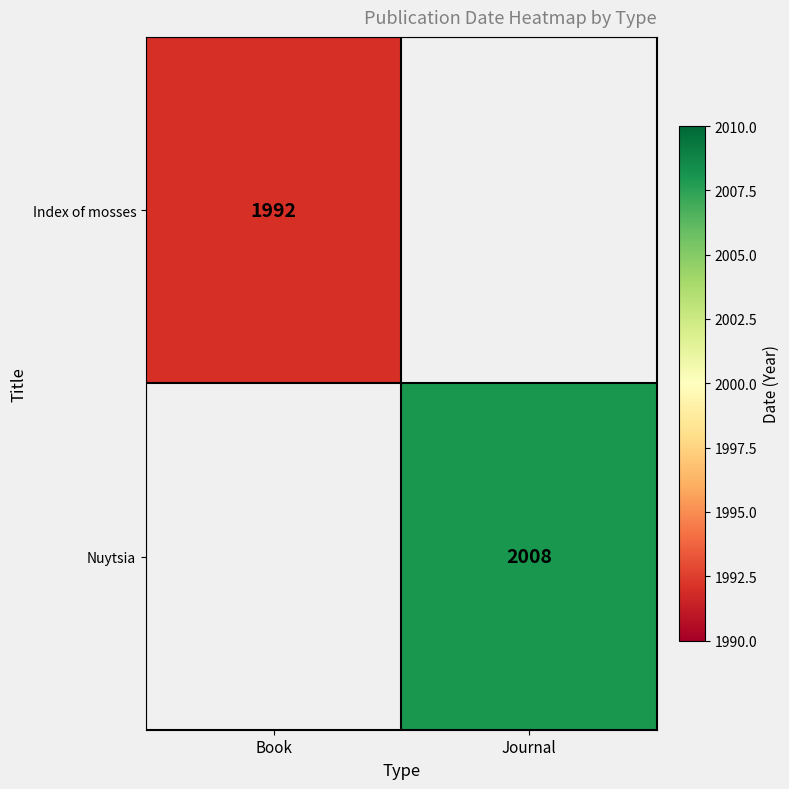

The value of Index of mosses at Book is 2927. True or false?

False